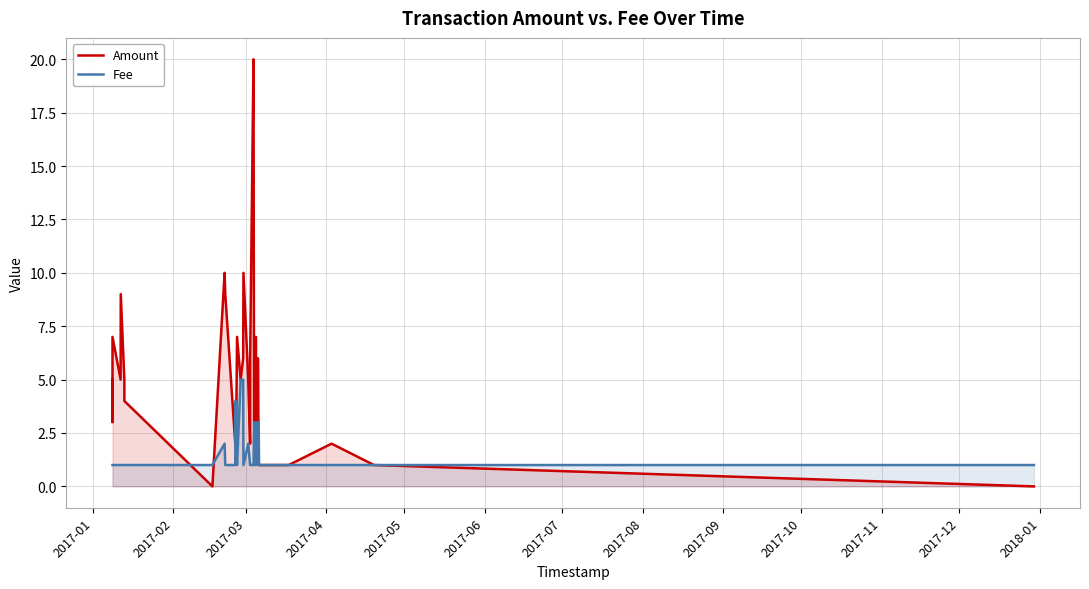

What is the greatest value displayed?

20.0